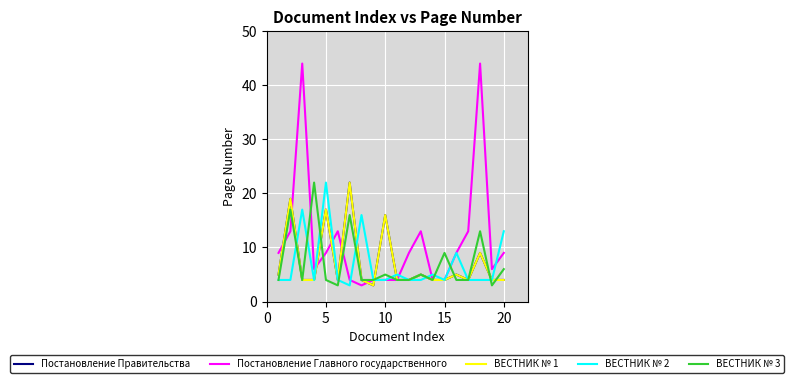

How many lines are shown in the chart?

5